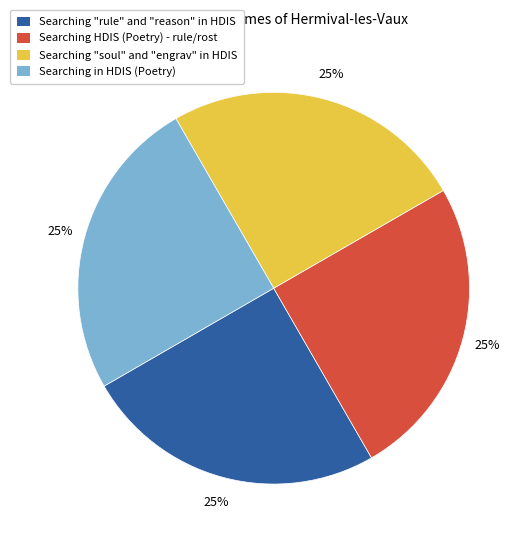

What percentage is the Searching in HDIS (Poetry) slice, to the nearest percent?

25%